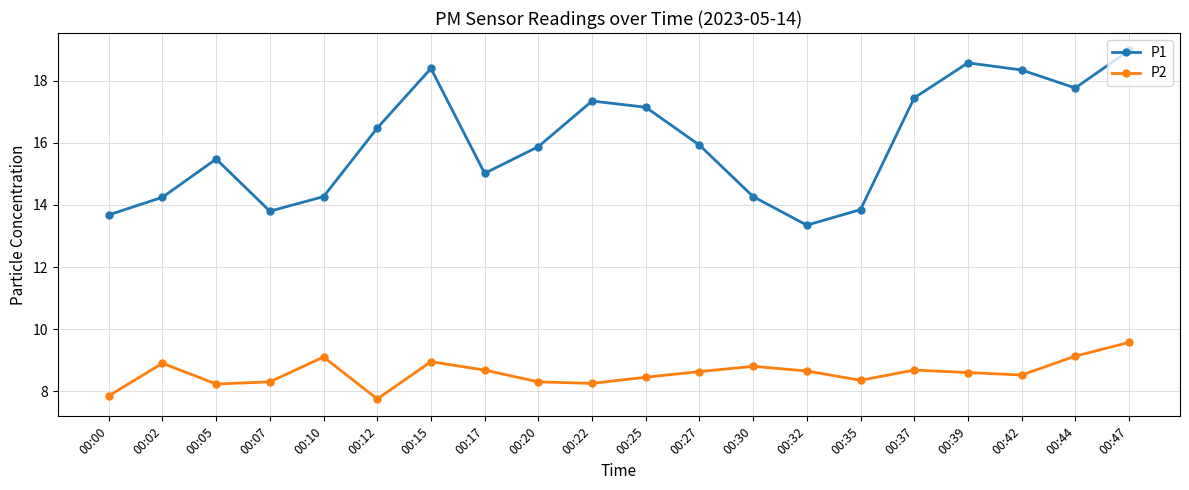

Which series has the largest range (max minus min)?

P1